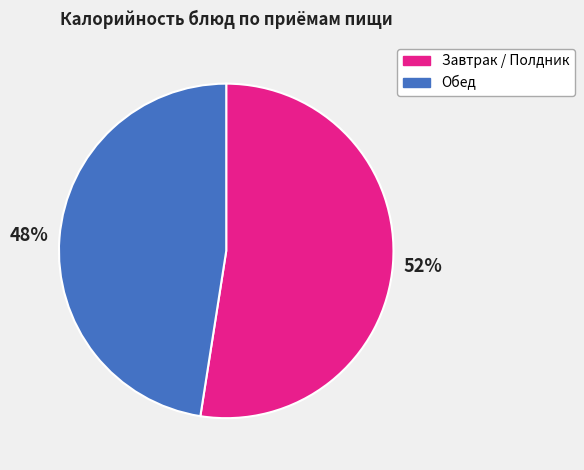

Count the number of slices in the pie.

2